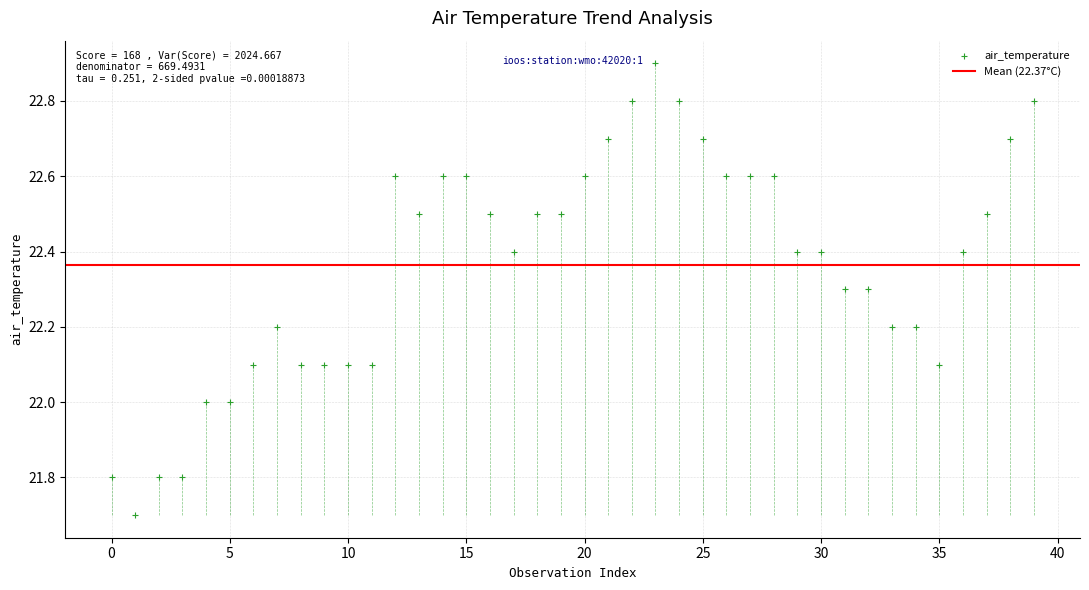

What is the range of Y values (max minus min)?

1.2